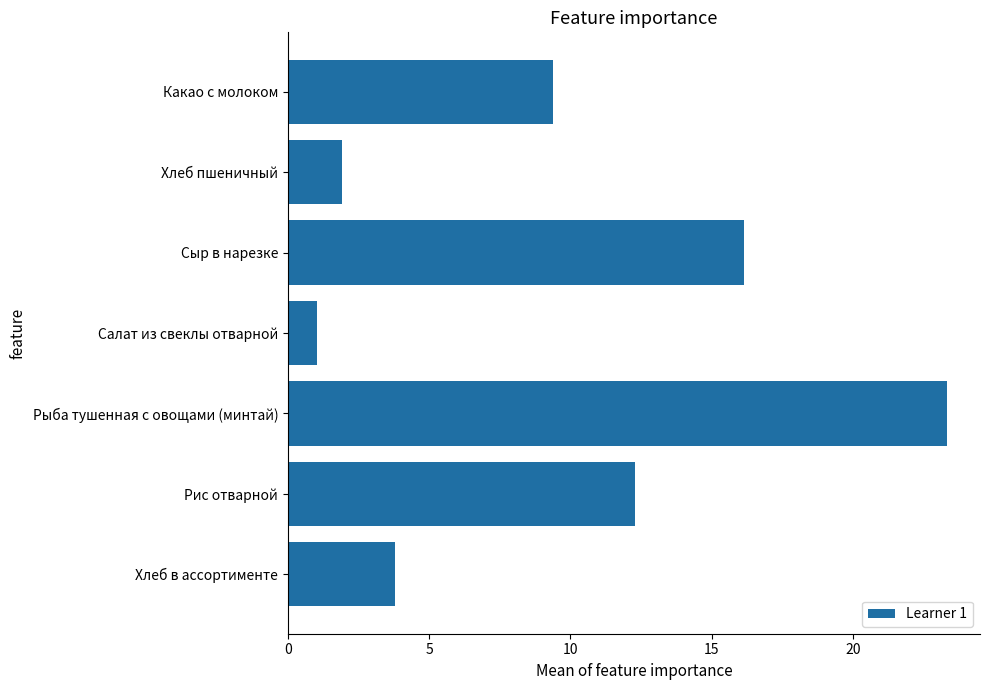

Which category has the lowest value across all series?

Салат из свеклы отварной